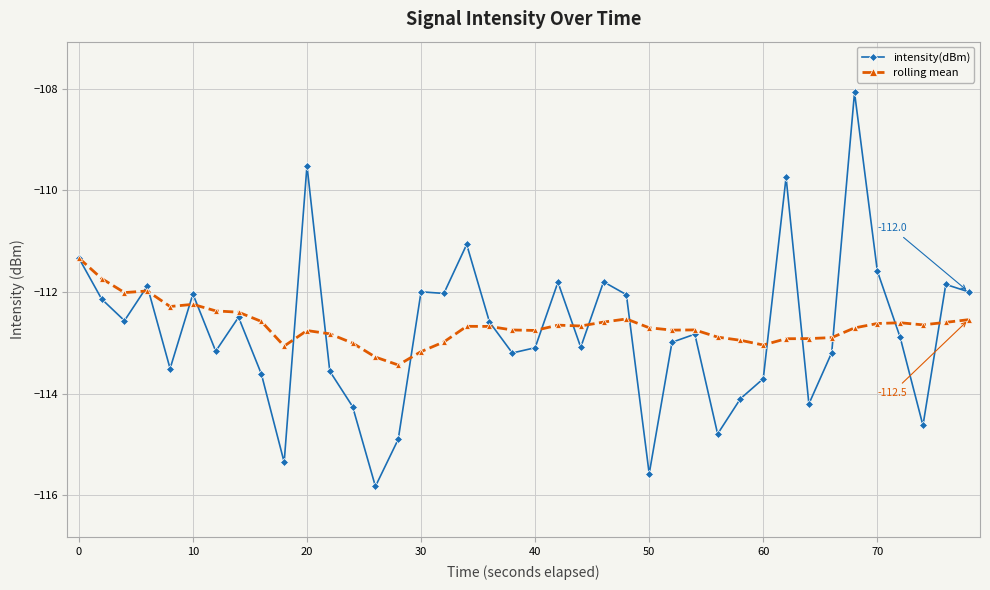

Which series has the largest total across all categories?

rolling mean